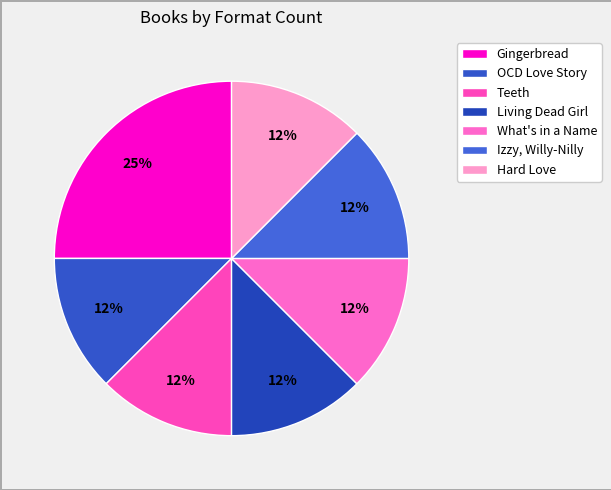

Rank the categories by value from highest to lowest.

Gingerbread, OCD Love Story, Teeth, Living Dead Girl, What's in a Name, Izzy, Willy-Nilly, Hard Love